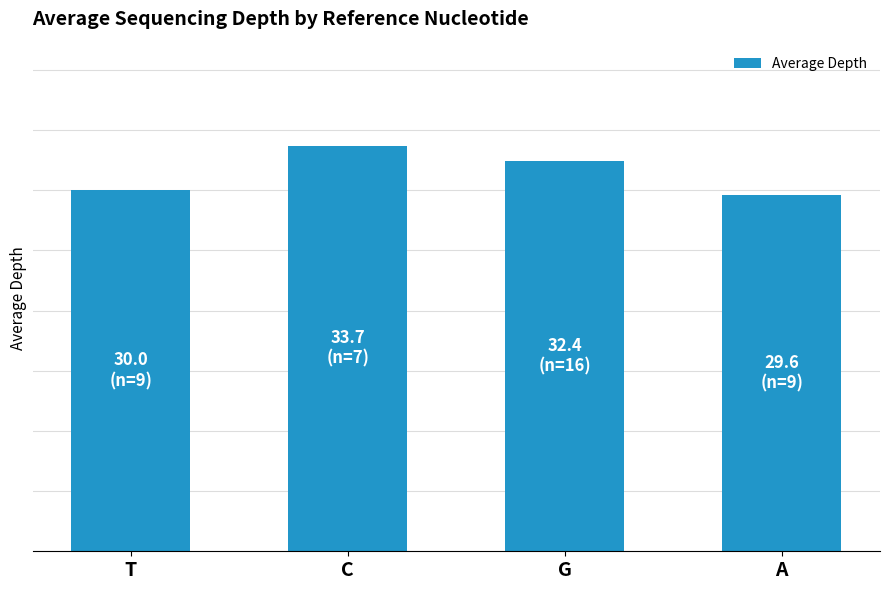

True or false: the data shows 22.3 at G.

False